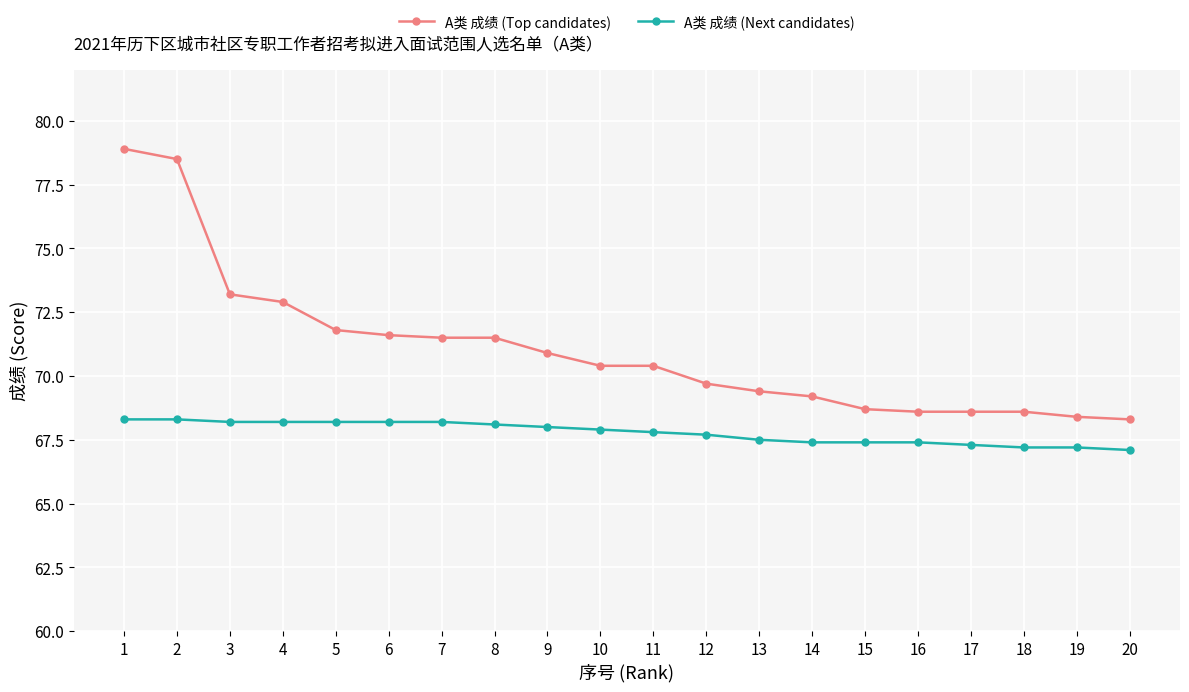

Between 11 and 18, which series saw the biggest shift?

A类 成绩 (Top candidates)